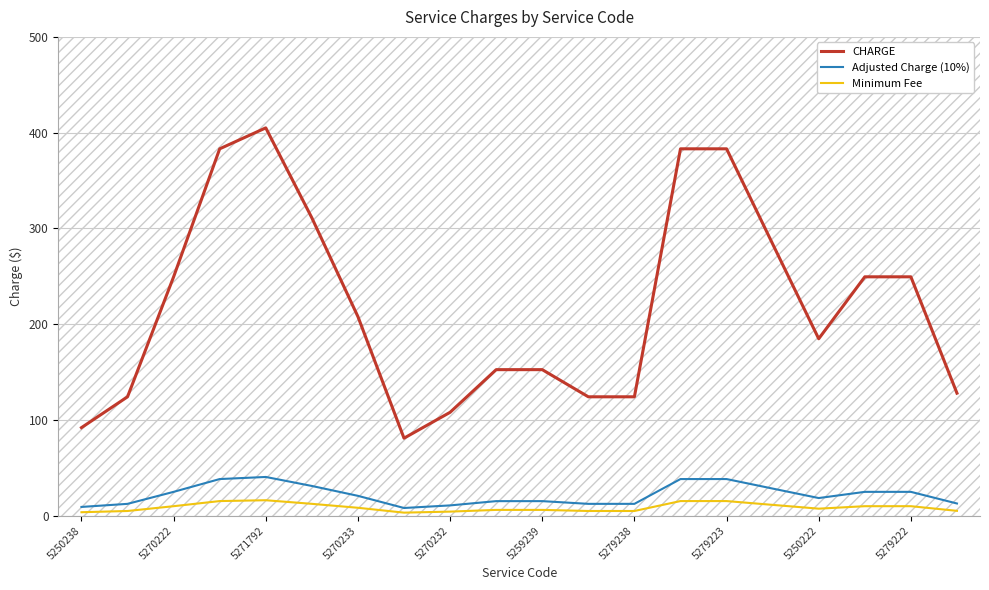

Which series has the largest total across all categories?

CHARGE